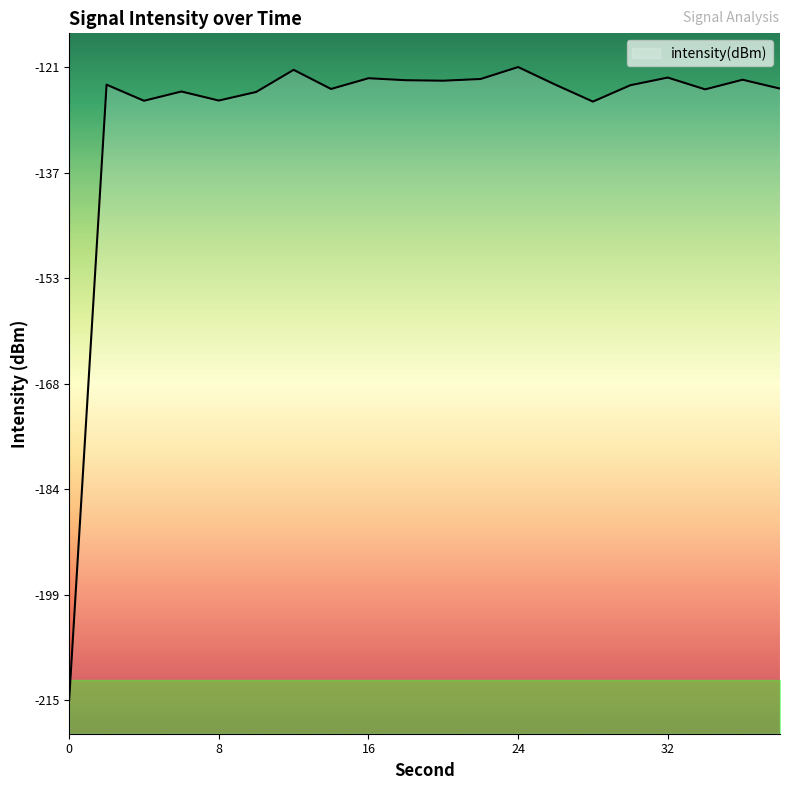

Reading right to left, list all the values displayed in this chart.

-124.5	-123.1	-124.6	-122.8	-123.9	-126.4	-123.9	-121.3	-123.0	-123.3	-123.2	-122.9	-124.5	-121.7	-124.9	-126.2	-124.9	-126.3	-123.9	-215.1